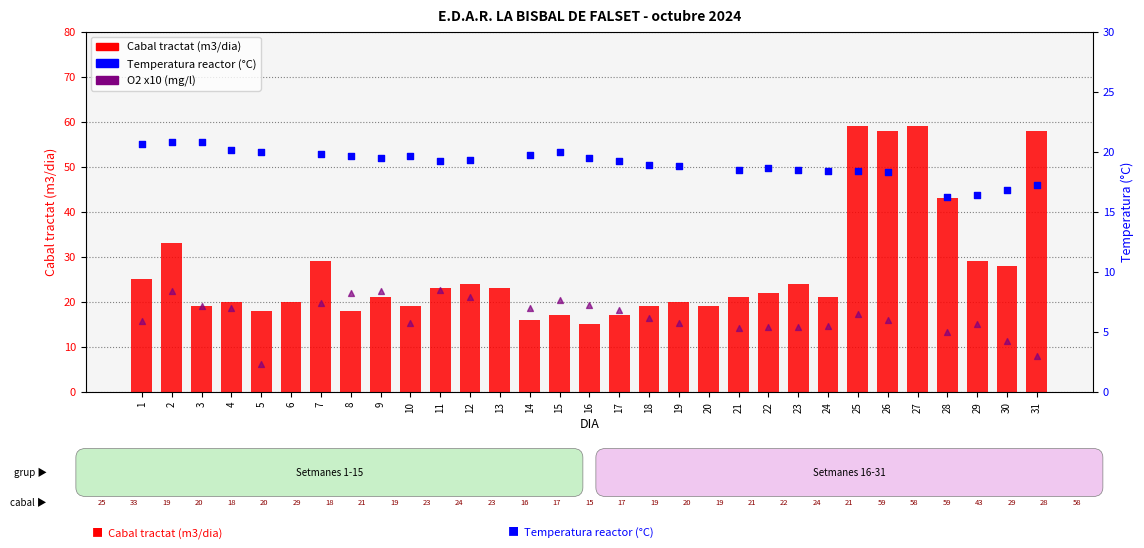

Is the value of Cabal tractat (m3/dia) at 24 greater than the value of O2 x10 (mg/l) at 31?

Yes